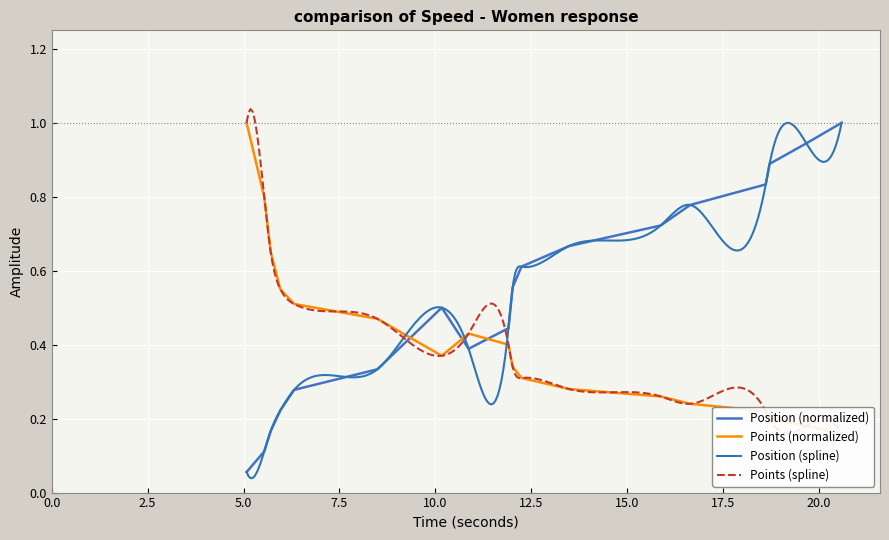

At how many categories does at least one series exceed 0?

18